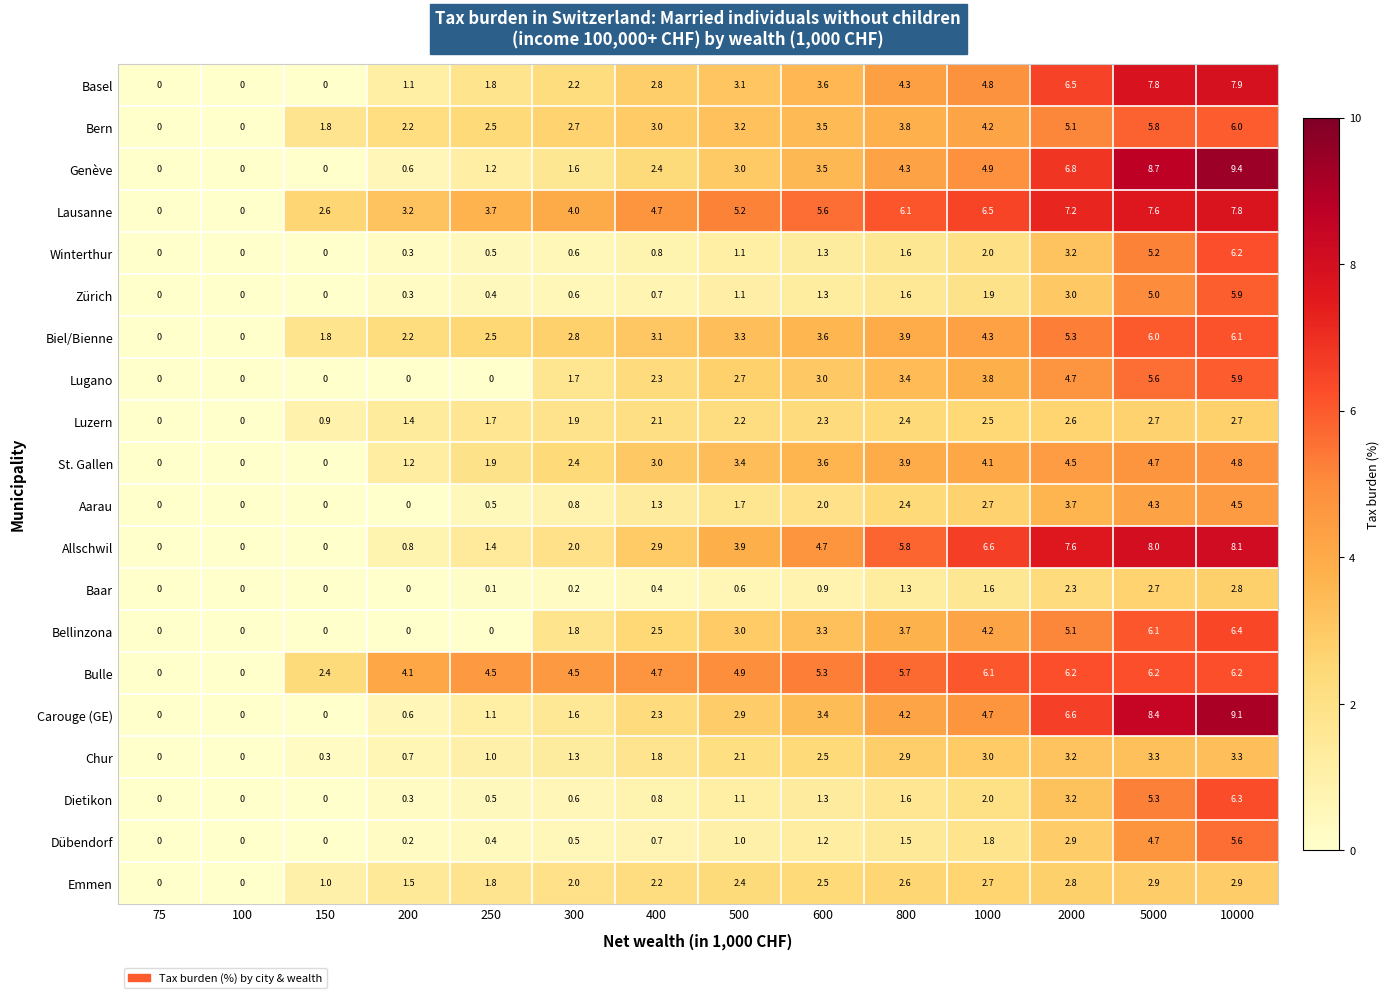

How many categories are shown in the chart?

14